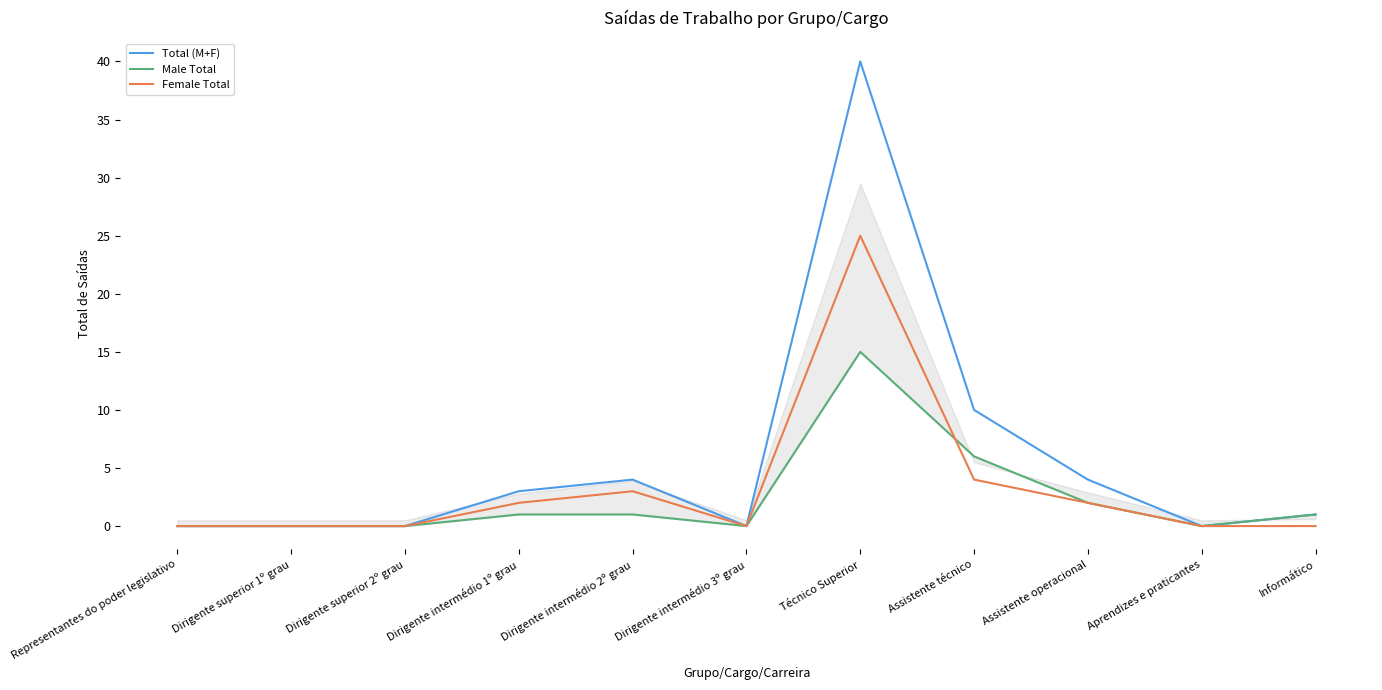

How many values in the Male Total series exceed 1?

3